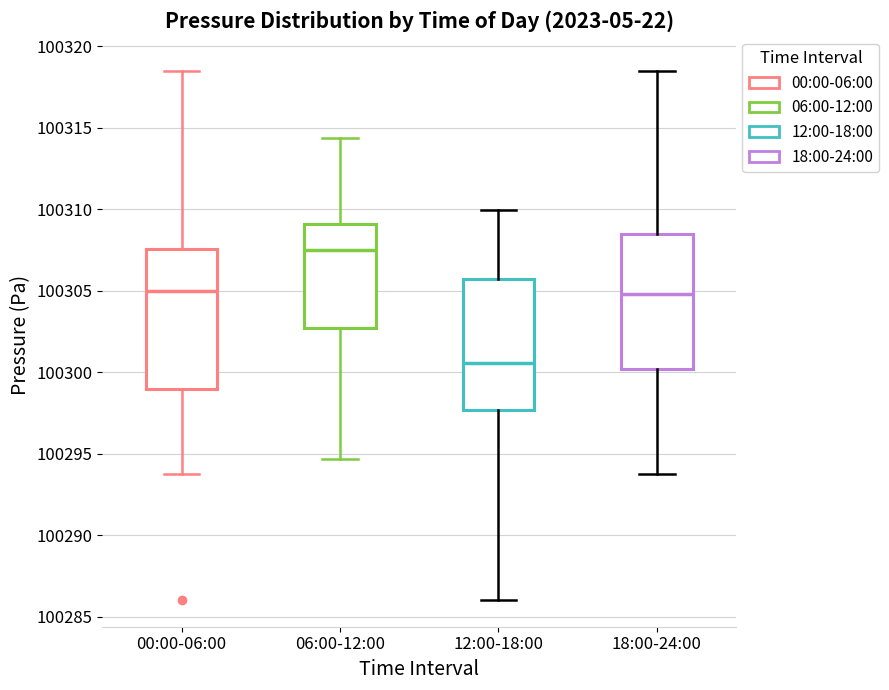

Reading left to right, read every box against the y-axis: the position of its median line, the range the box covers, and the ends of its whiskers. The values are not printed on the chart, so give them approximately, as read against the axis.

00:00-06:00: median 100305.0, box 100299.0 to 100307.5, whiskers 100294.0 to 100318.5
06:00-12:00: median 100307.5, box 100302.5 to 100309.0, whiskers 100294.5 to 100314.5
12:00-18:00: median 100300.5, box 100297.5 to 100305.5, whiskers 100286.0 to 100310.0
18:00-24:00: median 100305.0, box 100300.0 to 100308.5, whiskers 100294.0 to 100318.5